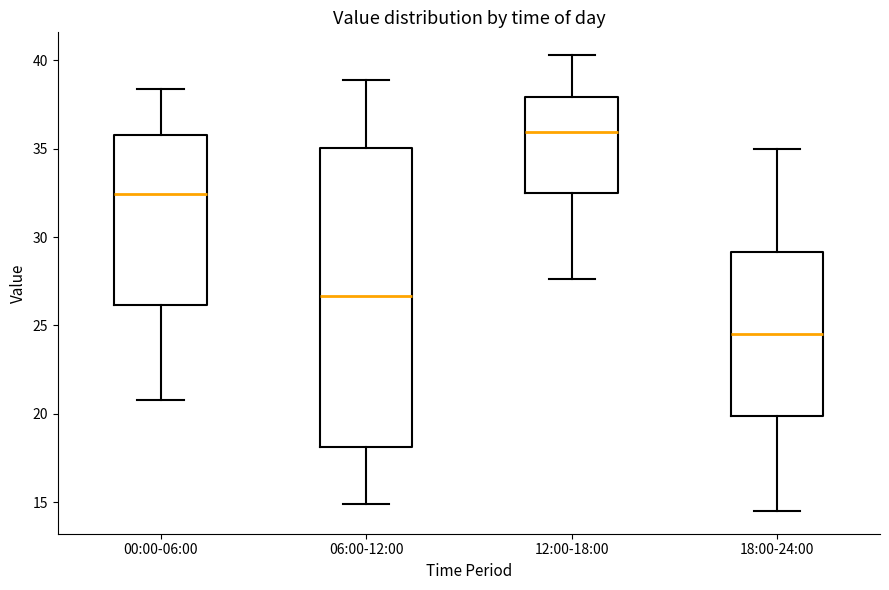

Which box is the tallest, from its lower edge to its upper edge?

06:00-12:00